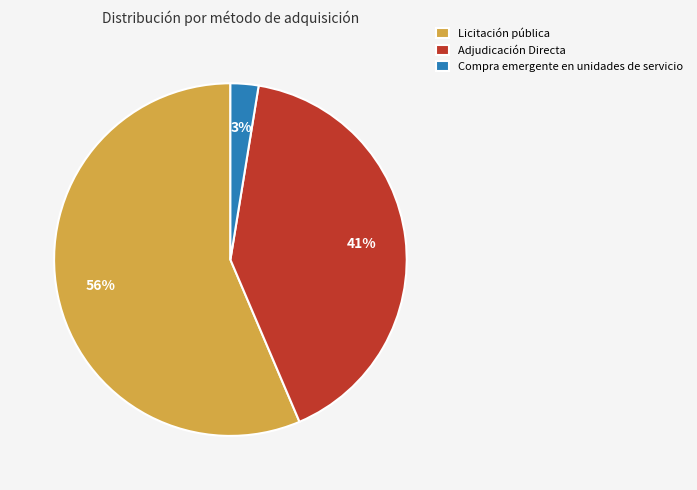

What percentage is the Licitación pública slice, to the nearest percent?

56%